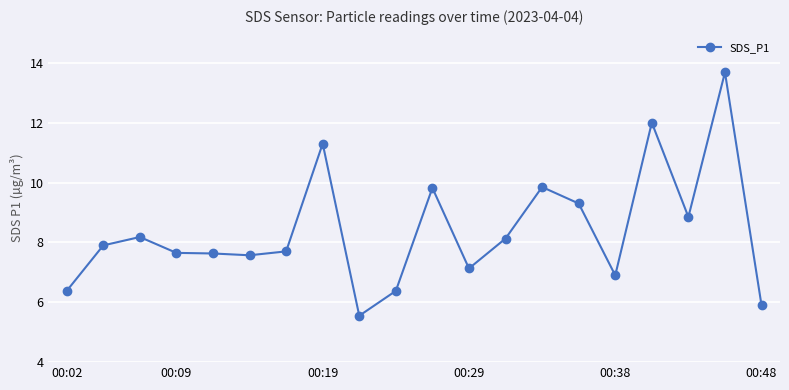

What is the difference between the maximum and minimum values?

8.1